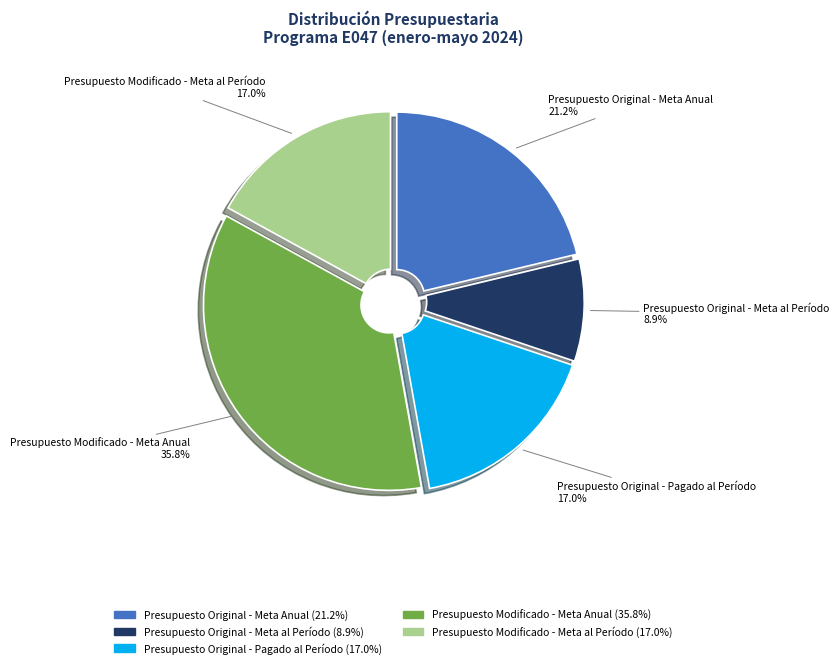

To the nearest percent, what portion does Presupuesto Modificado - Meta al Período represent?

17%